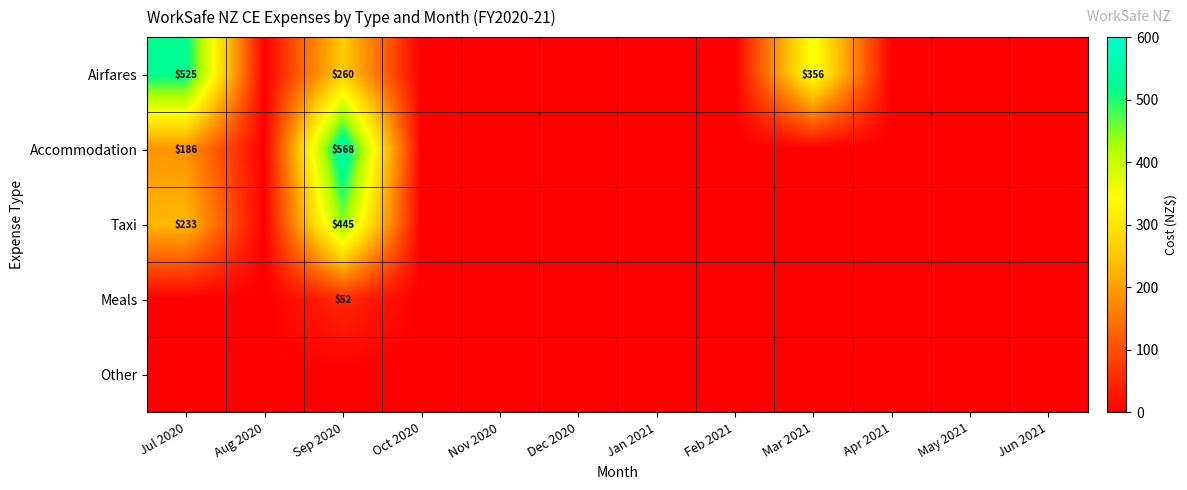

Is it true that Taxi equals 445 at Sep 2020?

True